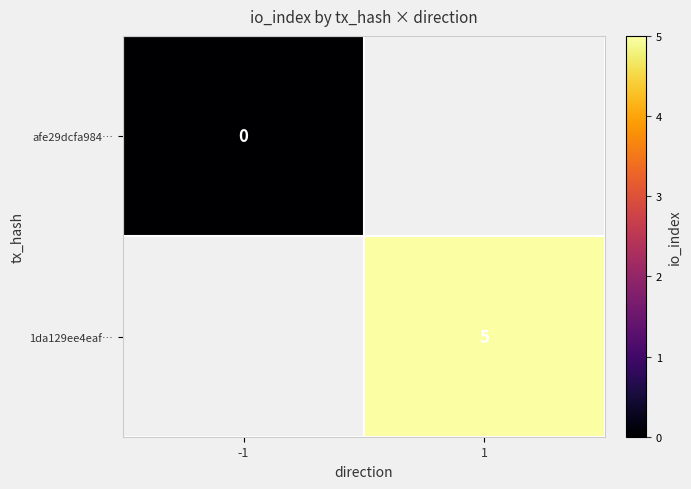

Which category has the highest value across all series?

1